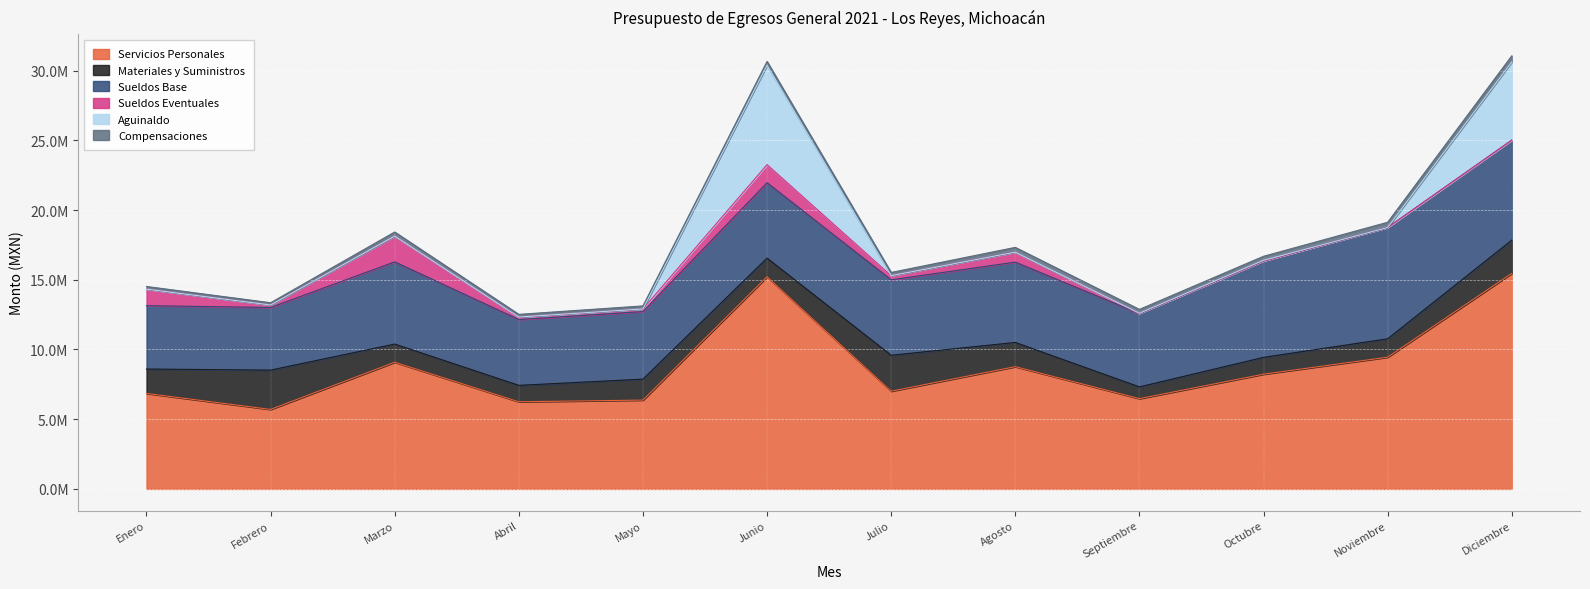

Reading left to right, what are all the values shown in this chart?

Servicios Personales: 6846302.6	5700596.1	9084291.4	6249597.1	6369496.2	15215058.0	7007580.1	8767740.8	6472395.1	8227865.0	9446411.4	15455122.9
Materiales y Suministros: 1751605.4	2819606.1	1304325.1	1177426.8	1502818.1	1335199.3	2577805.0	1736013.4	843590.1	1205727.1	1318348.7	2385385.2
Sueldos Base: 4543300.9	4492625.2	5895580.8	4720027.0	4845693.6	5410330.8	5409647.7	5761123.1	5261924.1	6915013.3	7984378.9	7170419.5
Sueldos Eventuales: 1187302.2	178061.0	1849540.8	180957.2	188852.0	1296014.8	299905.8	716855.1	7675.1	0.0	0.0	0.0
Aguinaldo: 0.0	0.0	0.0	0.0	0.0	7133786.6	0.0	0.0	15126.4	46585.3	0.0	5601926.6
Compensaciones: 189438.0	160815.6	292180.7	190559.8	218174.9	268937.6	229200.9	340864.9	273756.0	288196.0	374173.0	445752.7